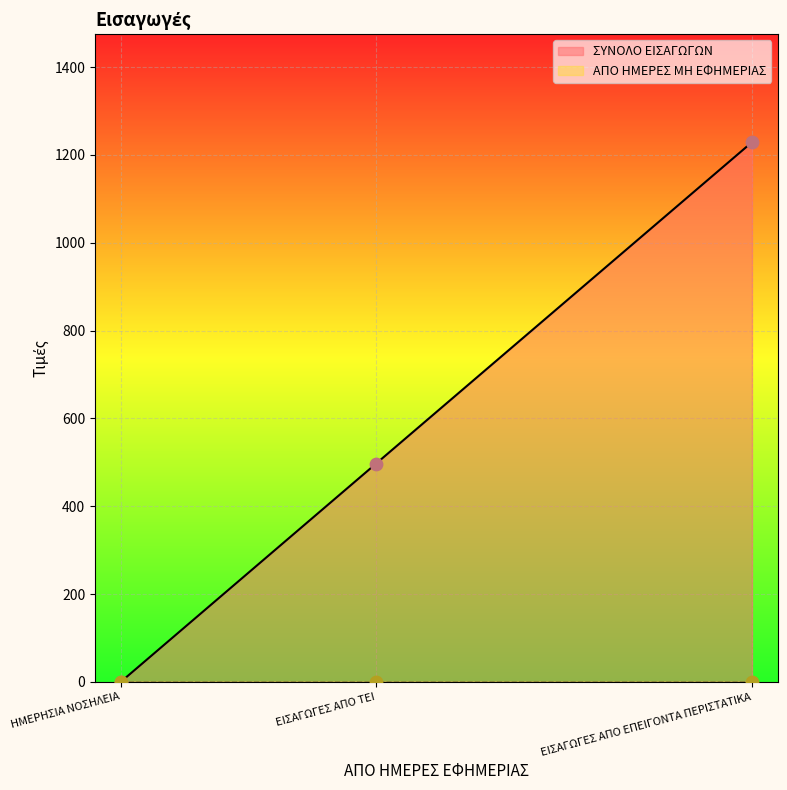

What is the total value across all series at ΕΙΣΑΓΩΓΕΣ ΑΠΟ ΕΠΕΙΓΟΝΤΑ ΠΕΡΙΣΤΑΤΙΚΑ?

1229